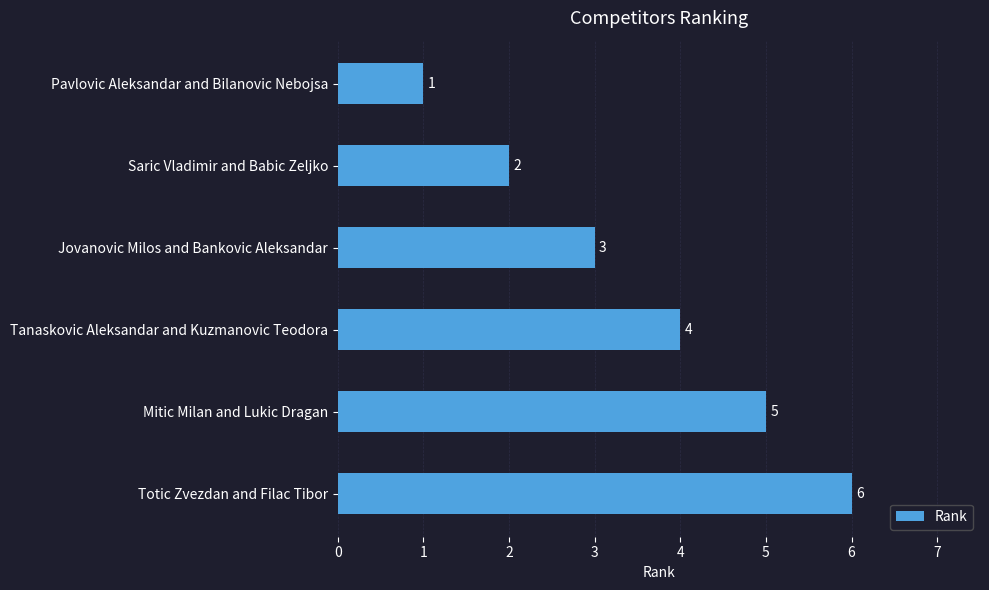

True or false: the data shows 0 at Pavlovic Aleksandar and Bilanovic Nebojsa.

False